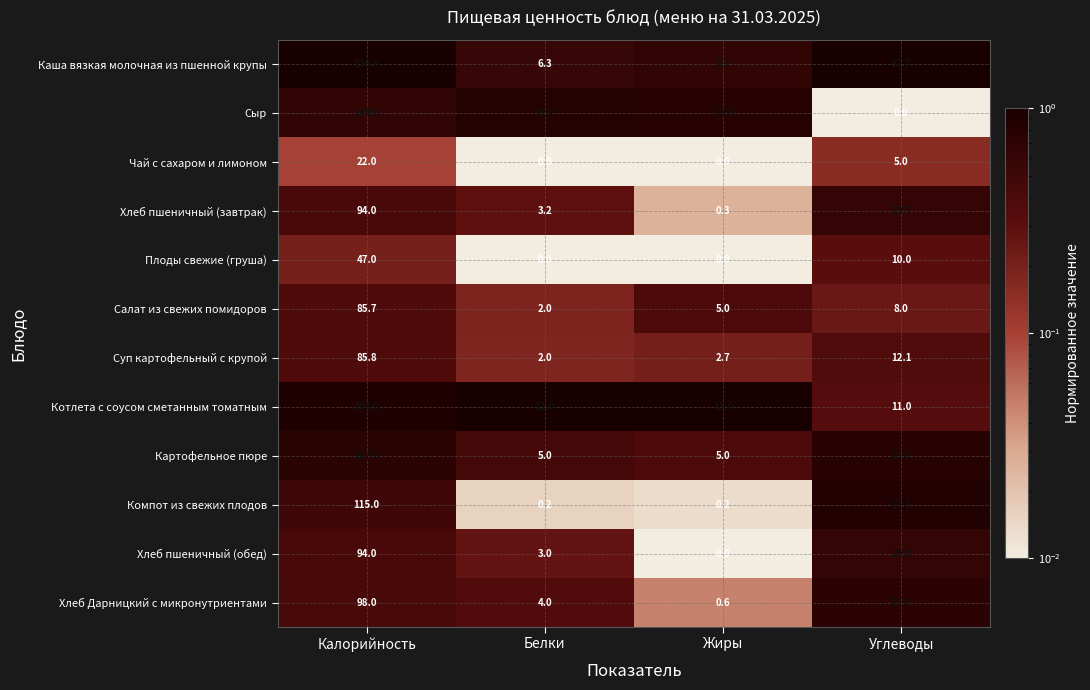

Rank the categories by Хлеб пшеничный (завтрак) value from lowest to highest.

Жиры, Белки, Углеводы, Калорийность